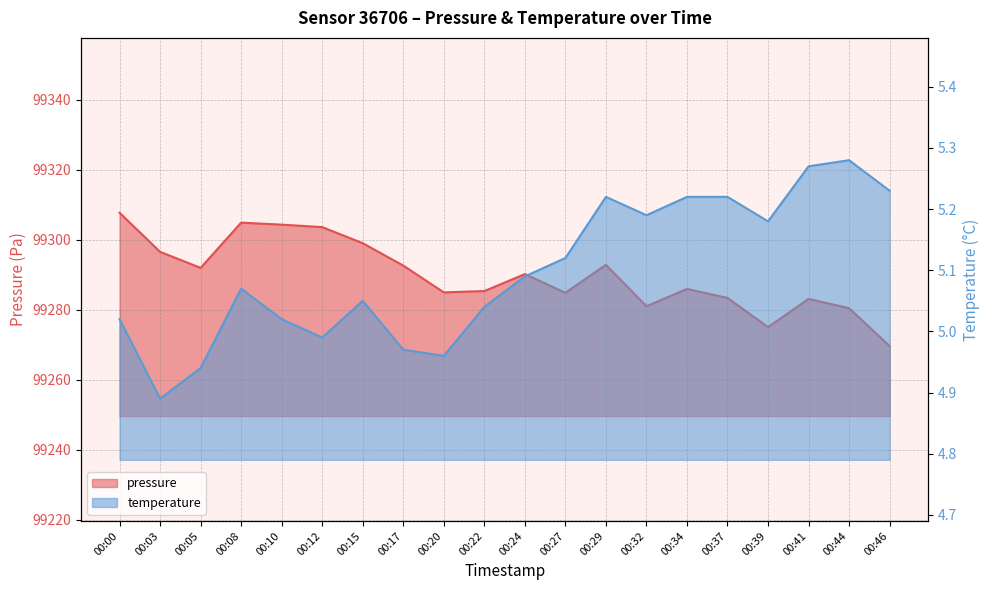

How many interior local valleys does the pressure series have?

5